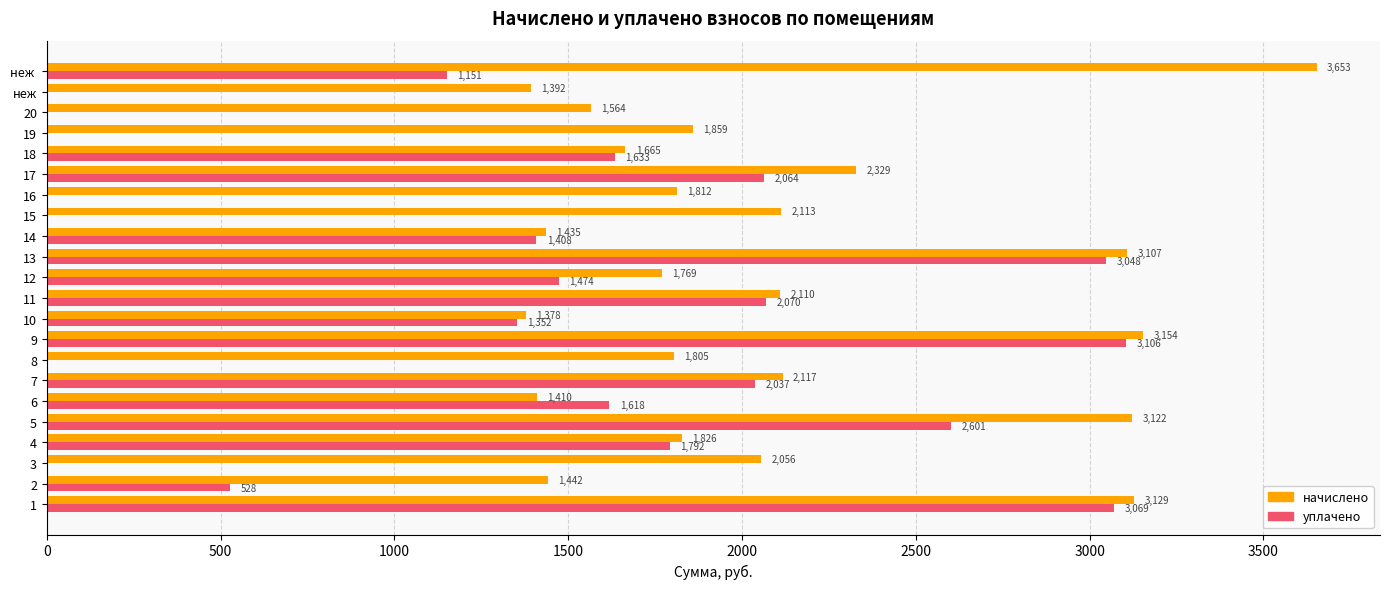

The уплачено series shows 3048.3 at 13. True or false?

True